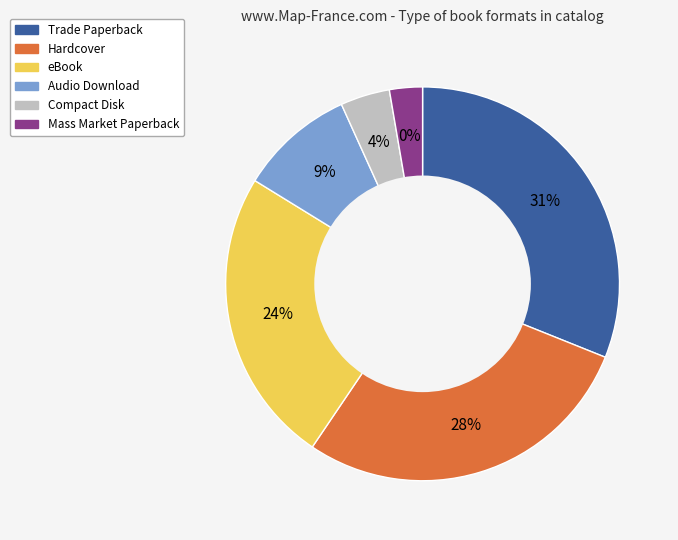

What is the smallest slice in the pie chart?

Mass Market Paperback